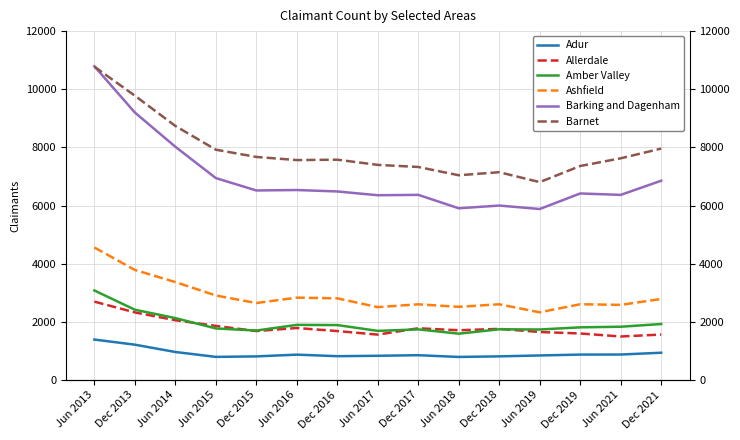

What is the value of the Allerdale point at the 12th from the left?

1653